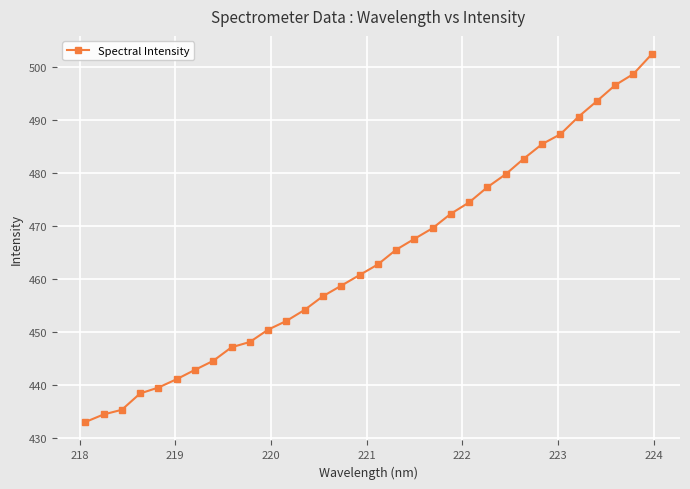

What is the average value?

463.9